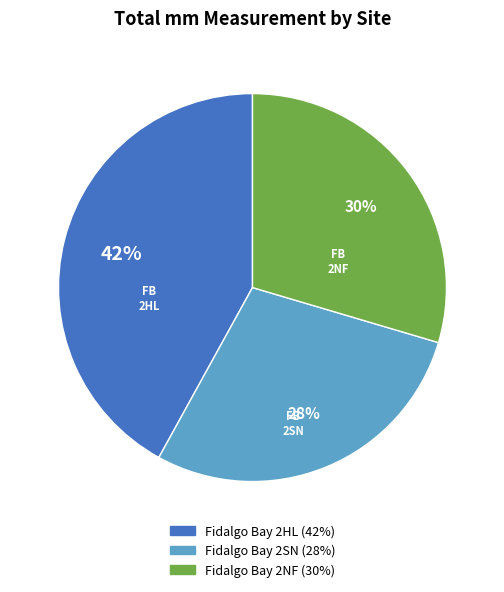

Which slice is the largest?

Fidalgo Bay 2HL